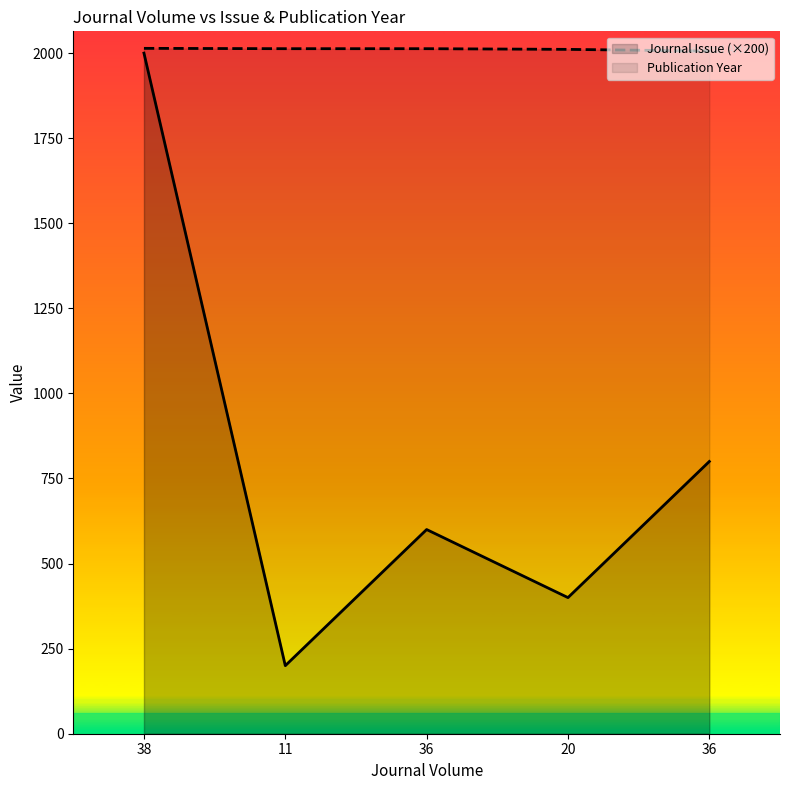

Which series has the largest total across all categories?

Publication Year